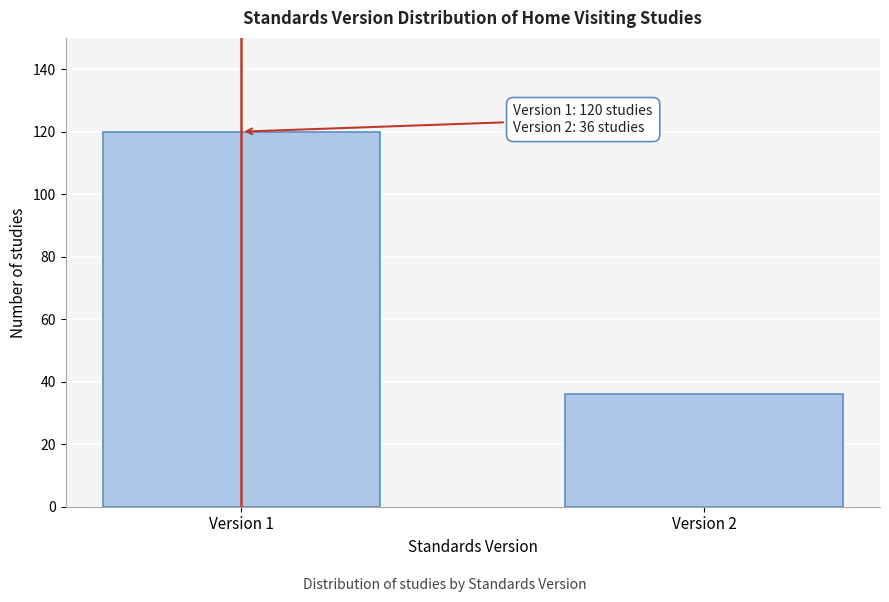

Reading left to right, what are all the values shown in this chart?

Version 1=120	Version 2=36